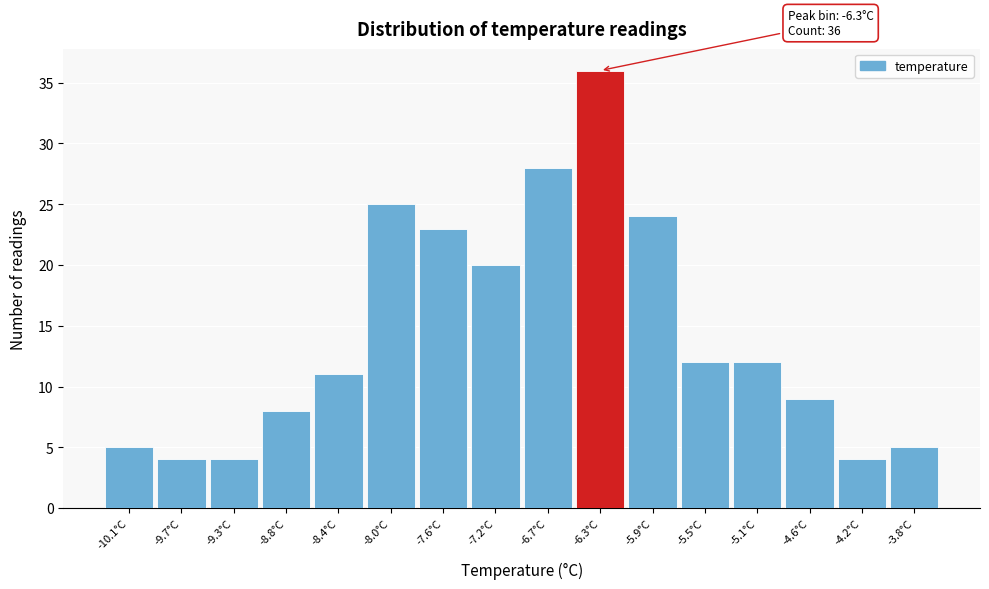

Which range on the x-axis has the tallest bar?

-6.55 to -6.10